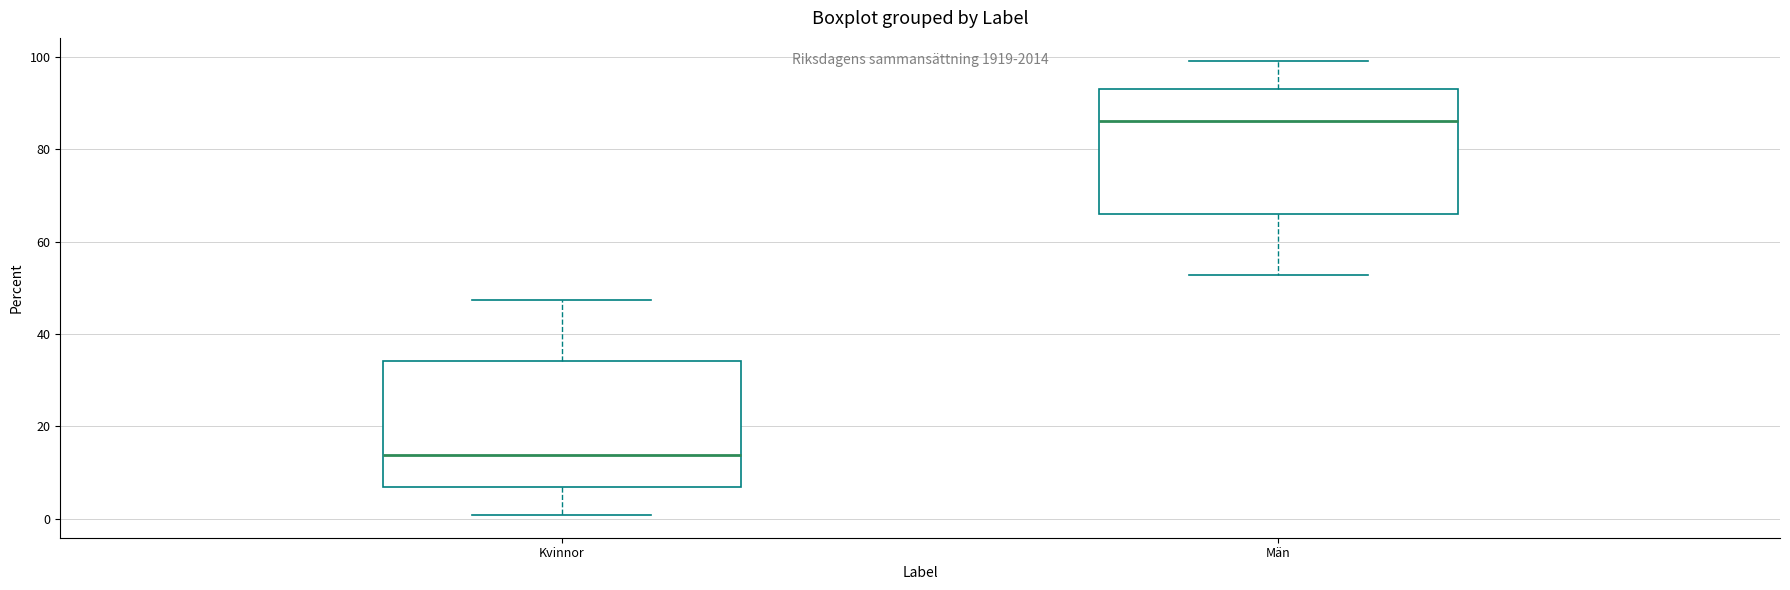

Reading left to right, transcribe this box plot: for each box, give where its median line is, the range the box spans, and where its two whiskers end, as read against the y-axis. The values are not printed on the chart, so give them approximately, as read against the axis.

Kvinnor: median 14, box 6 to 34, whiskers 0 to 48
Män: median 86, box 66 to 94, whiskers 52 to 100